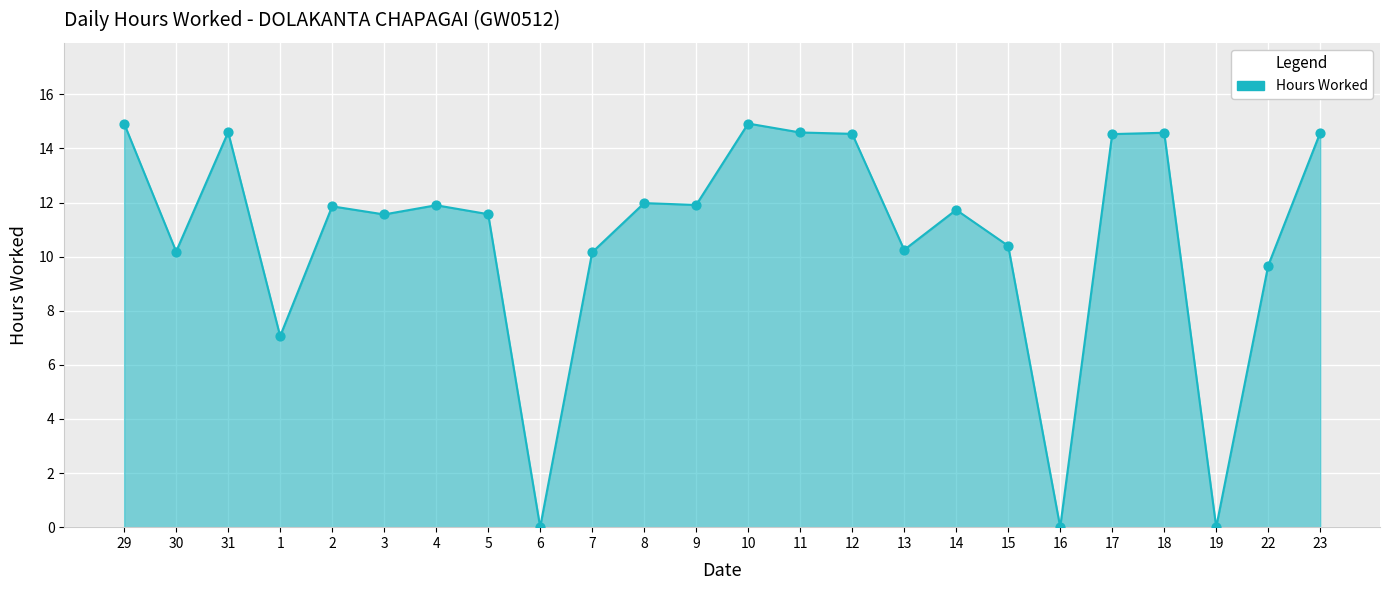

What is the change in value from 31 to 4?

-2.7